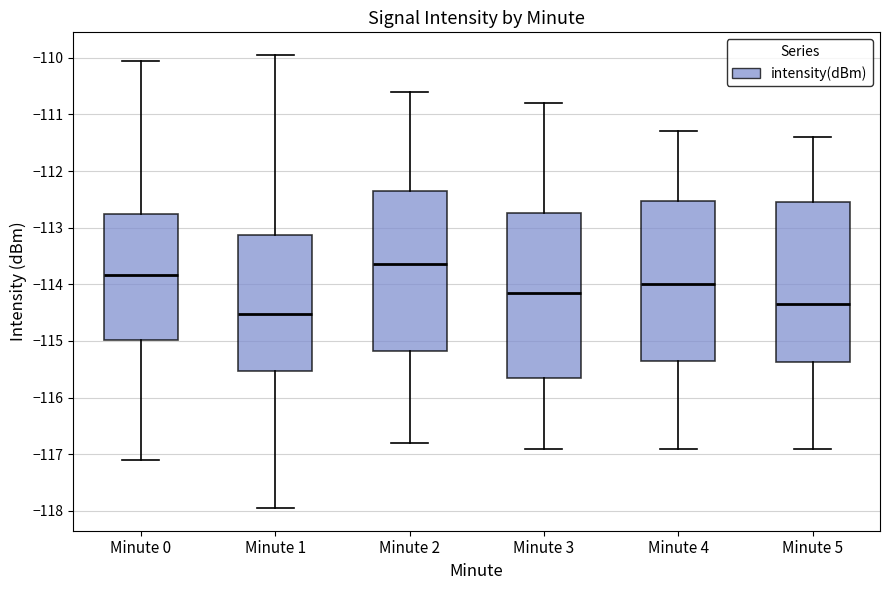

Which box's median line is the highest?

Minute 2